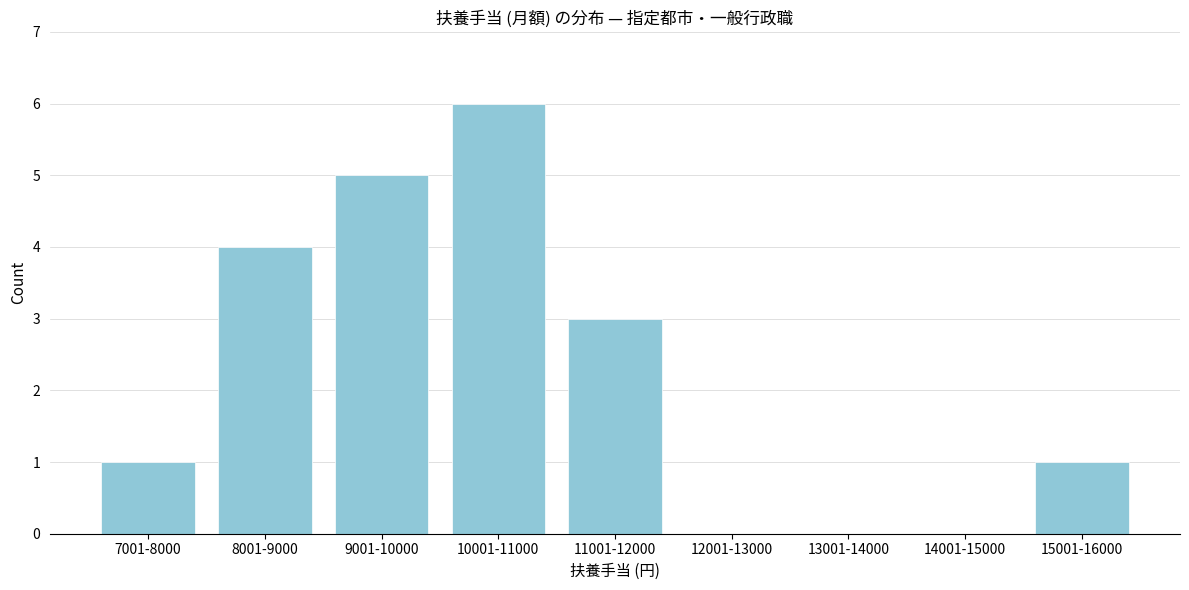

Reading left to right, what are all the values shown in this chart?

7001-8000=1	8001-9000=4	9001-10000=5	10001-11000=6	11001-12000=3	12001-13000=0	13001-14000=0	14001-15000=0	15001-16000=1